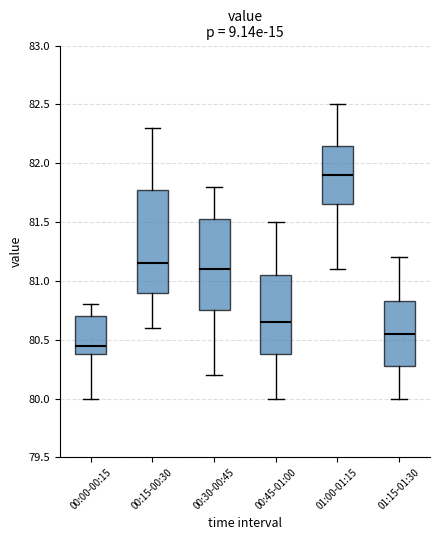

Where is the upper edge of the box for 00:45-01:00 on the y-axis? The values are not printed on the chart, so give them approximately, as read against the axis.

81.05